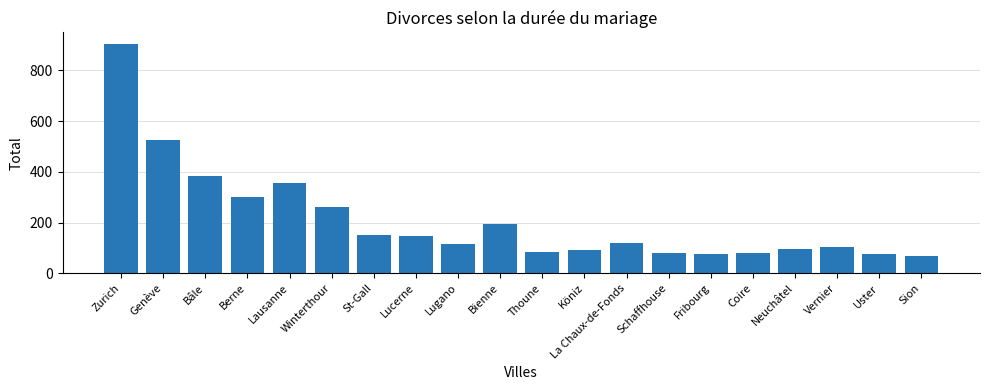

Is it true that the value at Fribourg is 76?

True